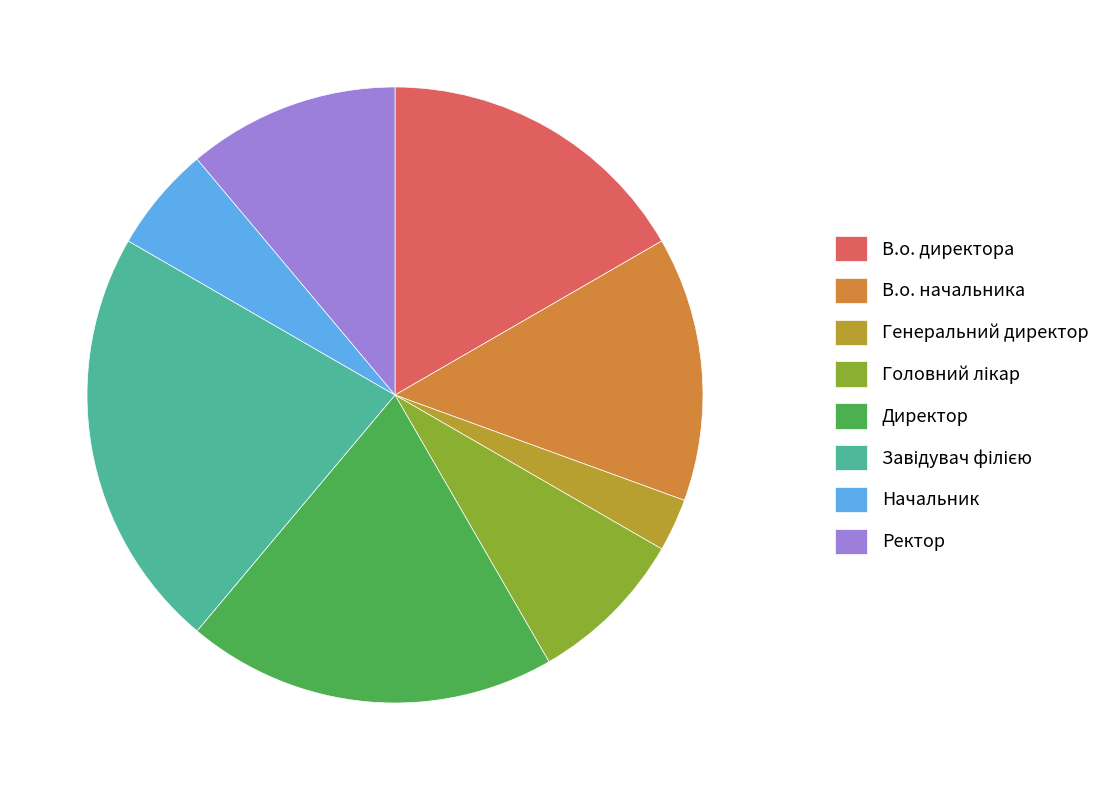

Count the number of slices in the pie.

8